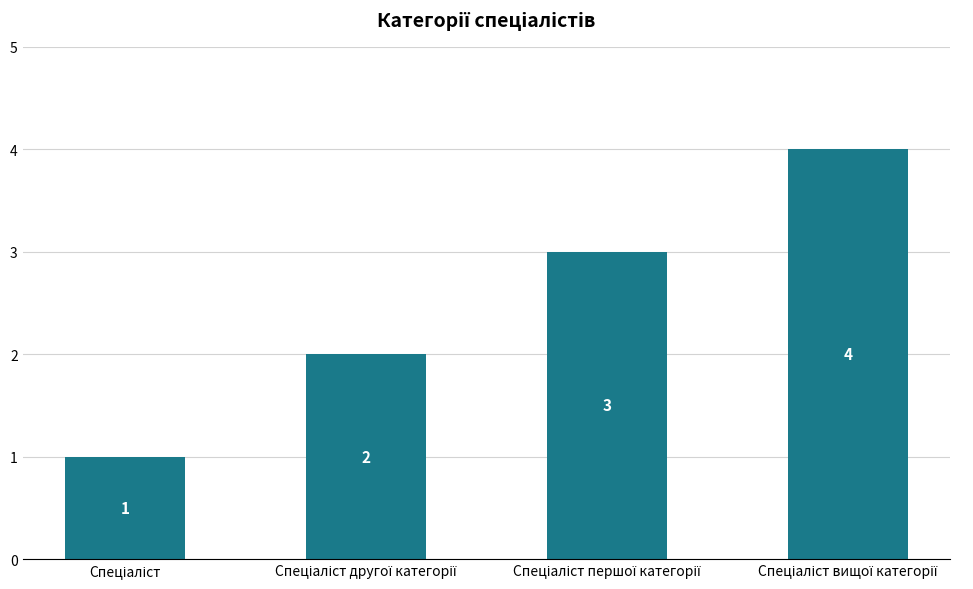

What is the value of the 3rd bar from the left?

3